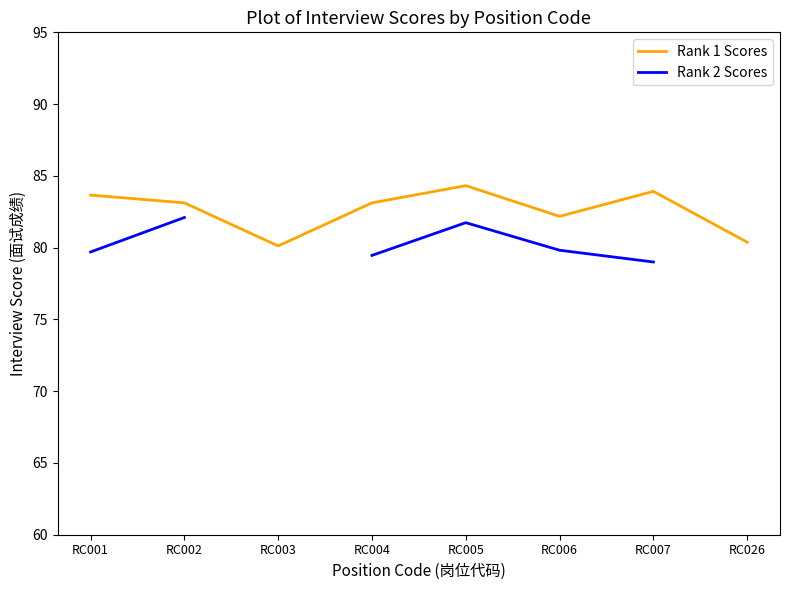

True or false: Rank 1 Scores and Rank 2 Scores cross at least once.

False